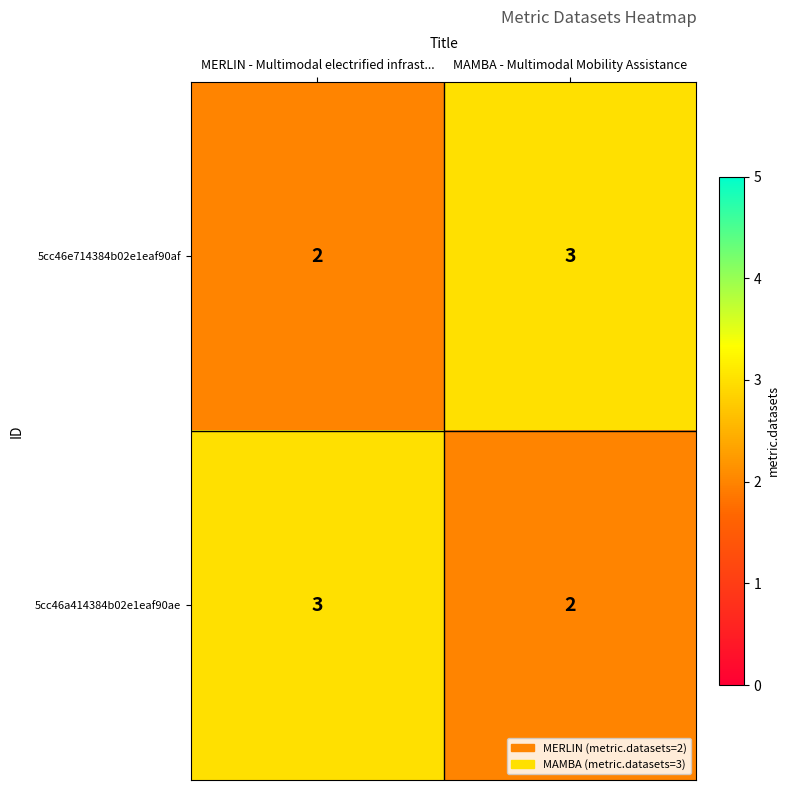

Reading left to right, extract all data points from this chart.

5cc46e714384b02e1eaf90af: MERLIN - Multimodal electrified infrast...=2	MAMBA - Multimodal Mobility Assistance=3
5cc46a414384b02e1eaf90ae: MERLIN - Multimodal electrified infrast...=3	MAMBA - Multimodal Mobility Assistance=2